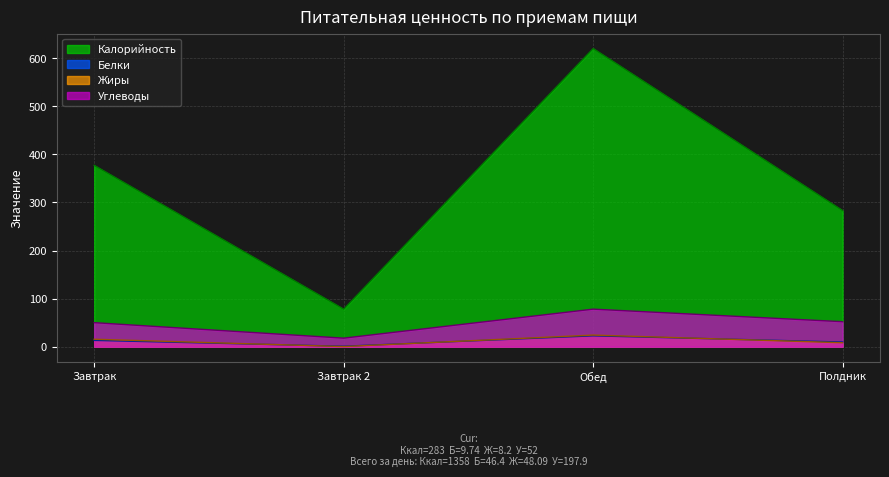

How many data points in Калорийность are above 377?

1